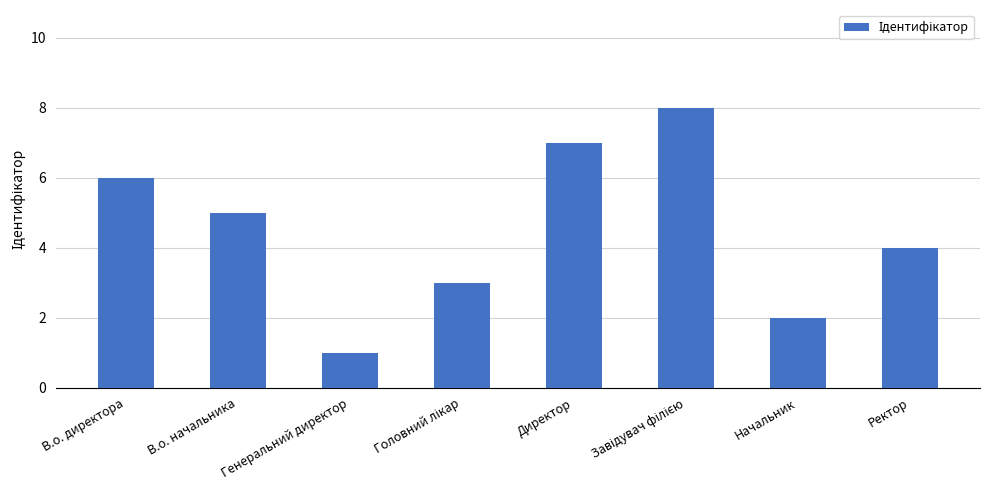

Which label corresponds to the smallest value in the chart?

Генеральний директор